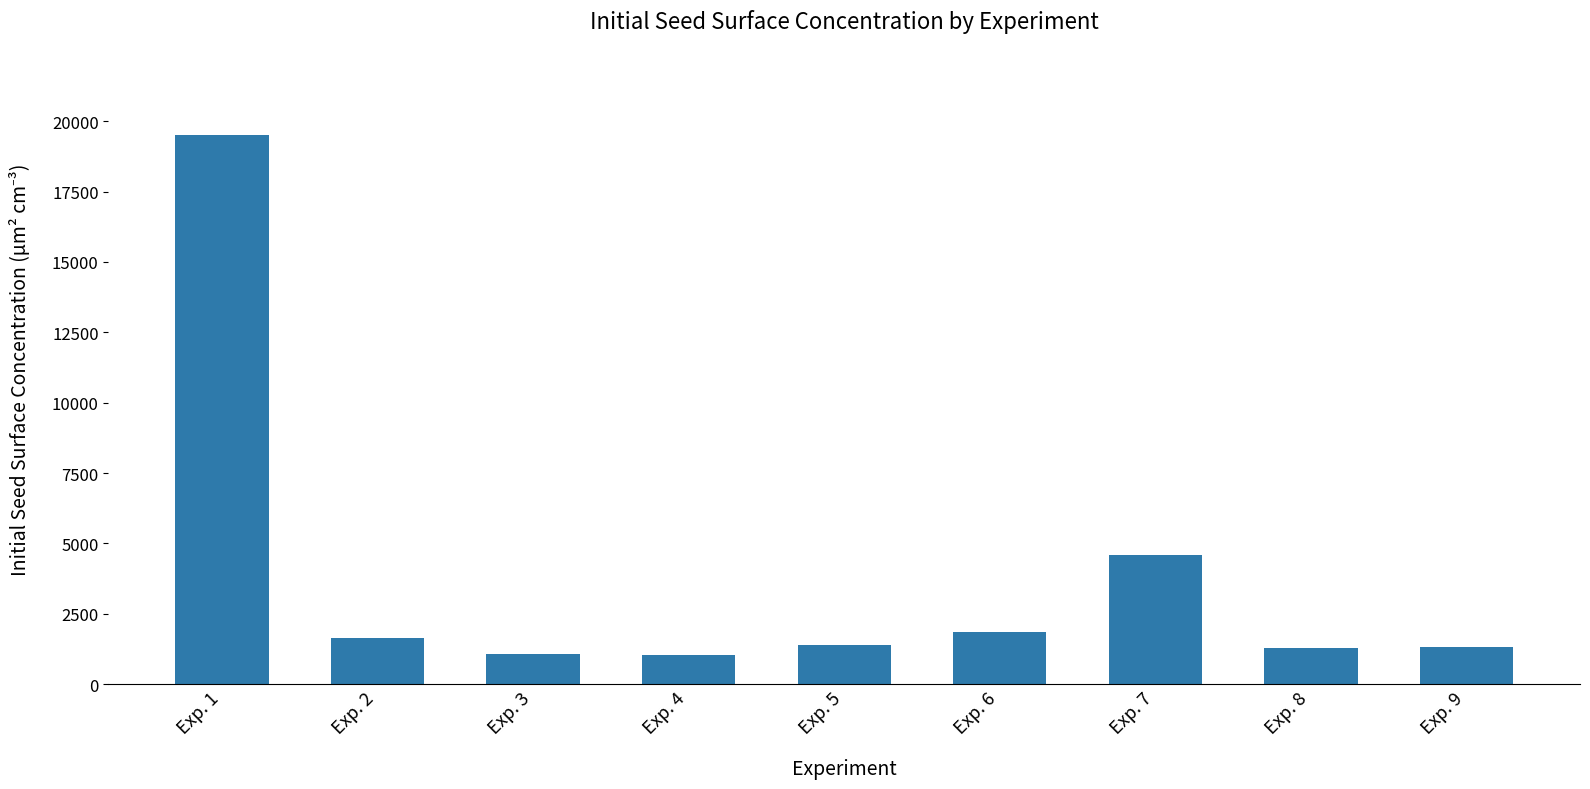

What is the difference between the second highest and minimum values?

3563